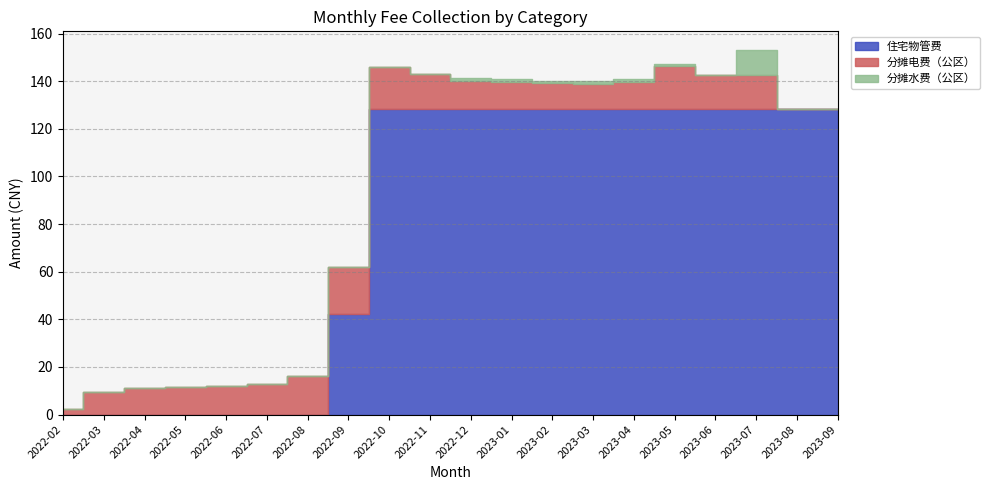

Which series changed the most between 2023-03 and 2023-06?

分摊电费（公区）